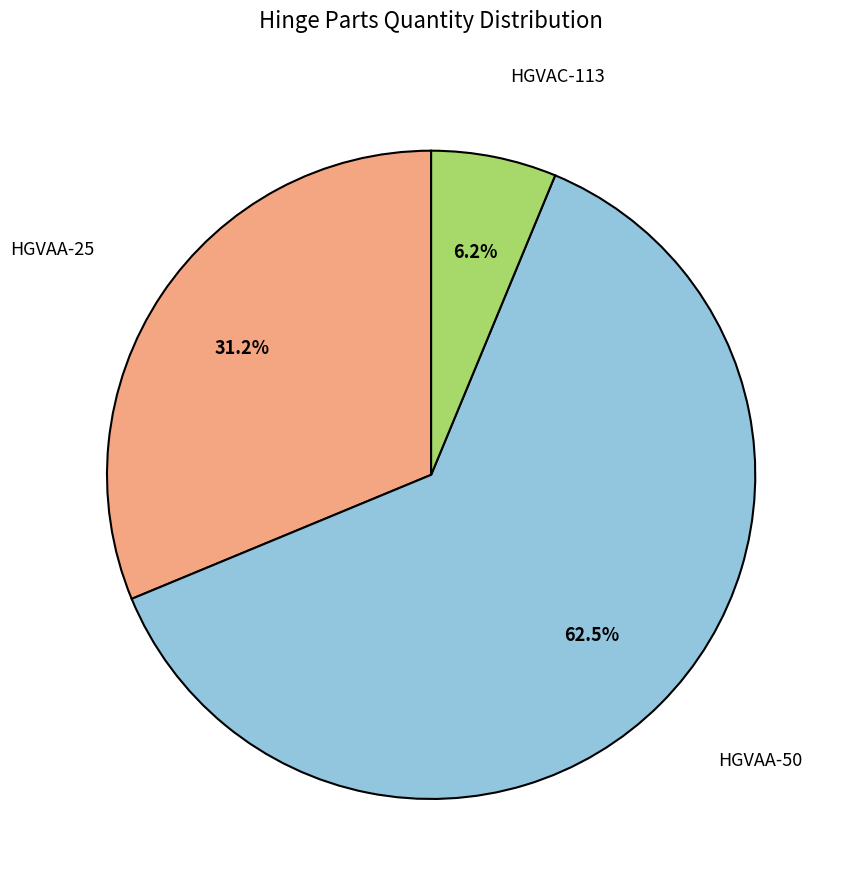

Does any single category account for the majority?

Yes